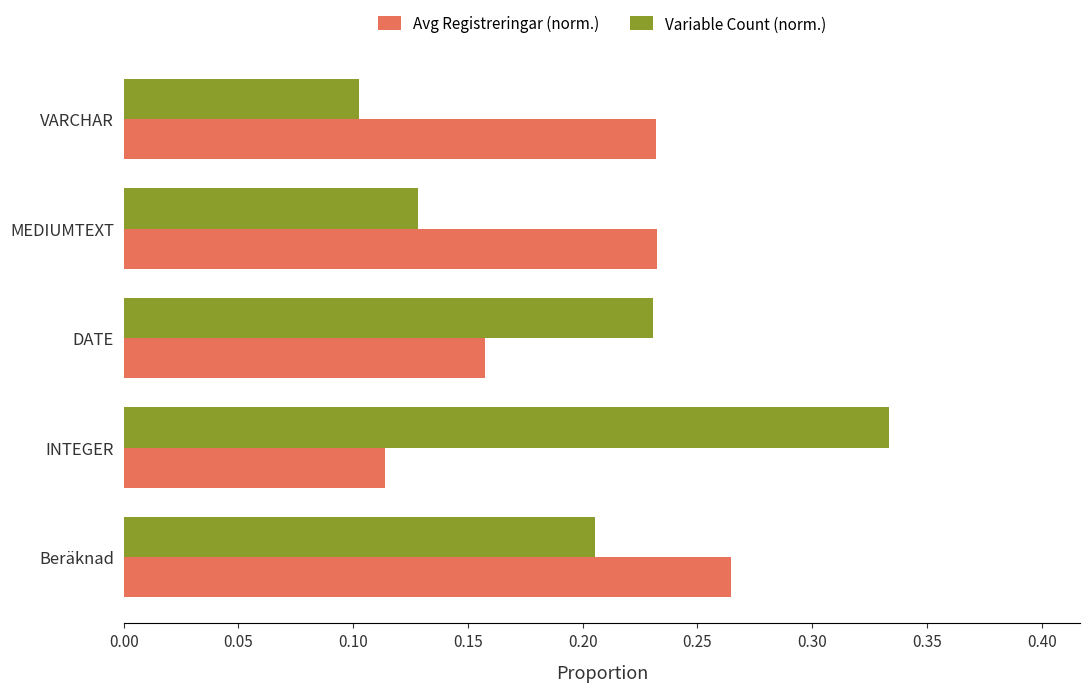

The value of Variable Count (norm.) at MEDIUMTEXT is 0.2. True or false?

False